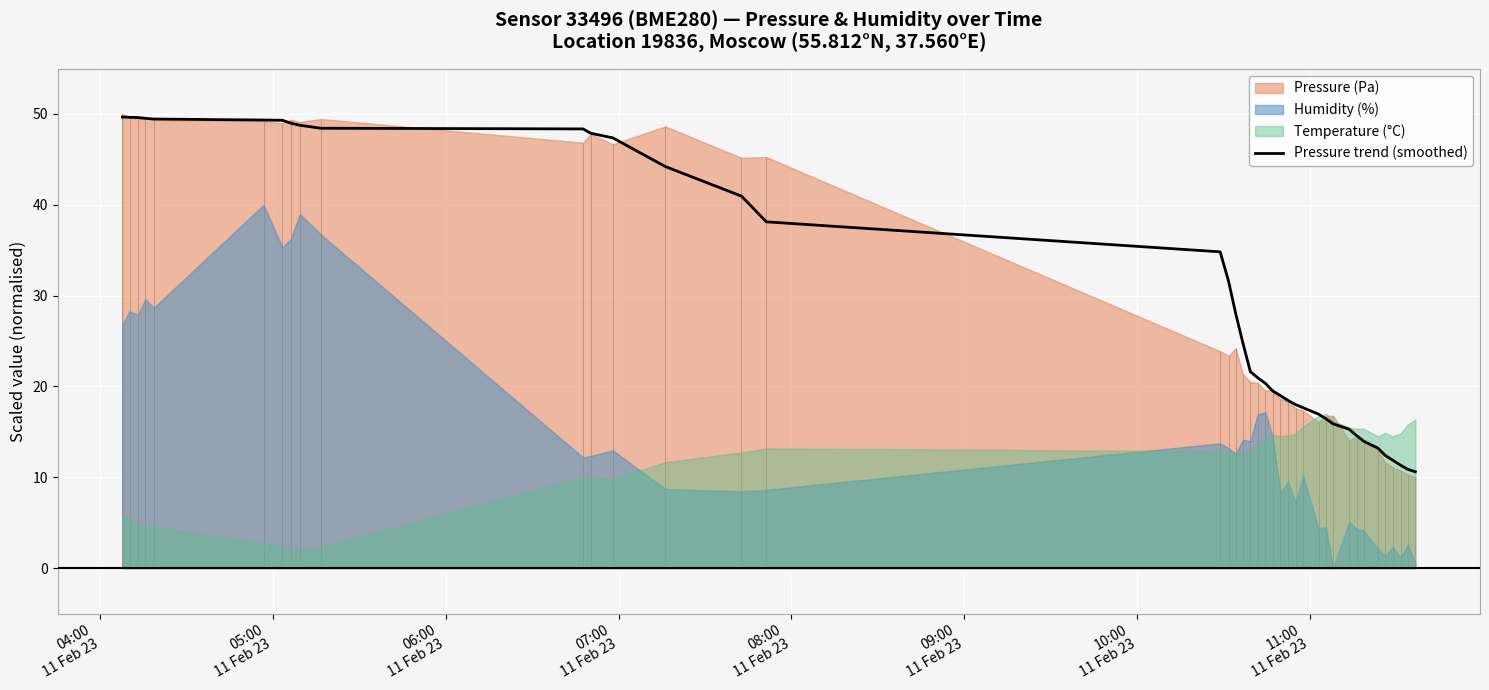

What is the average value?

29.9